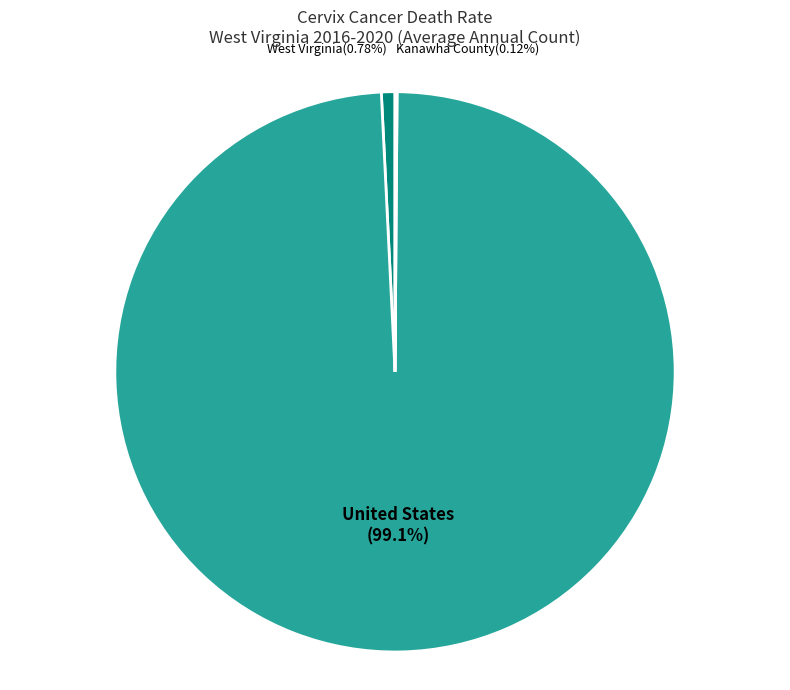

Which has a higher value, West Virginia or United States?

United States